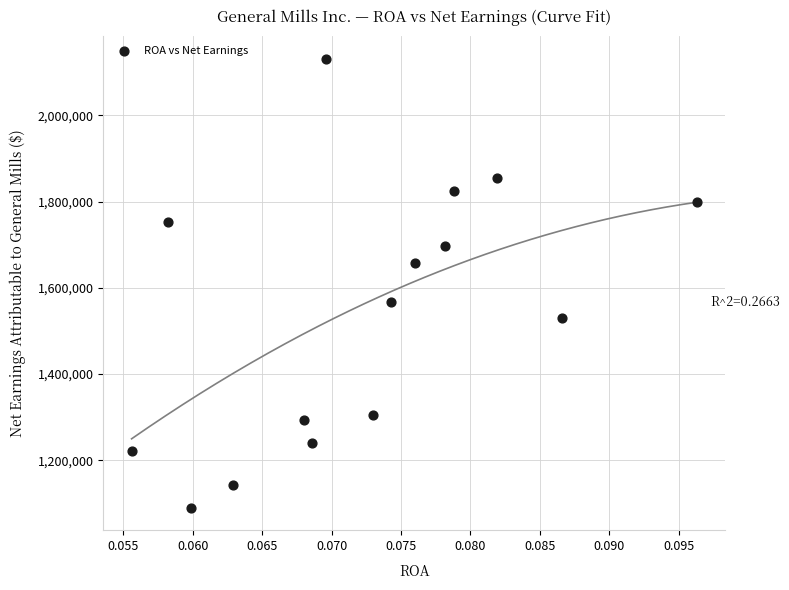

What is the range of Y values (max minus min)?

1041000